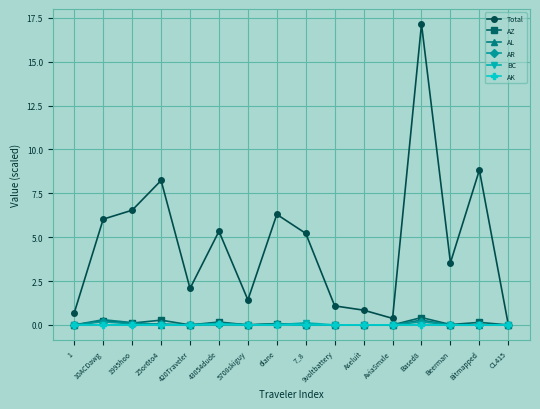

What is the label of the 15th point from the left?

Bitmapped